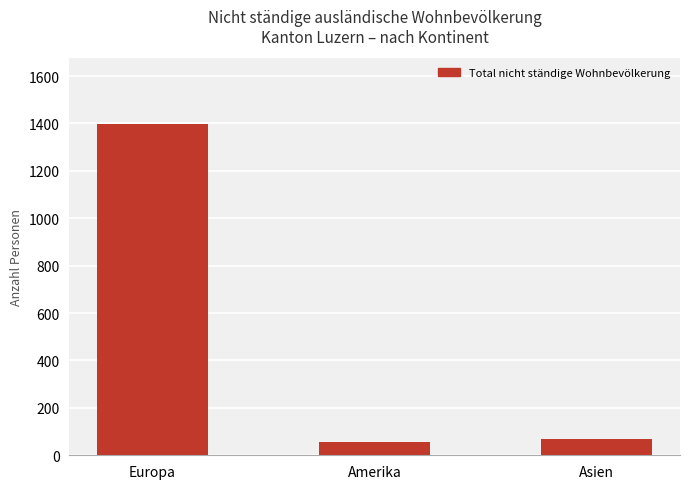

What is the value of the 3rd bar from the left?

69